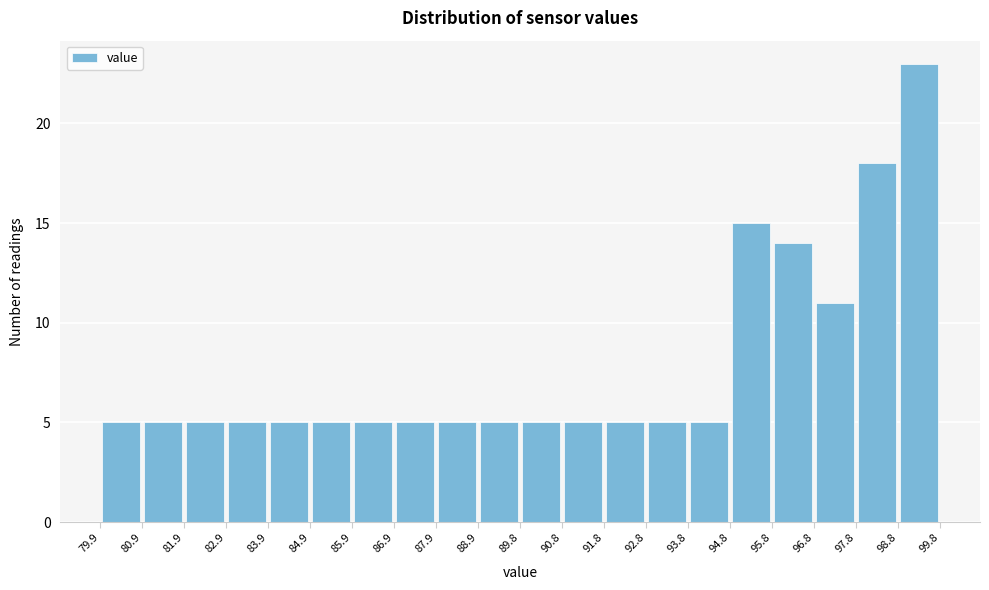

Which range on the x-axis has the tallest bar?

98.8 to 99.8